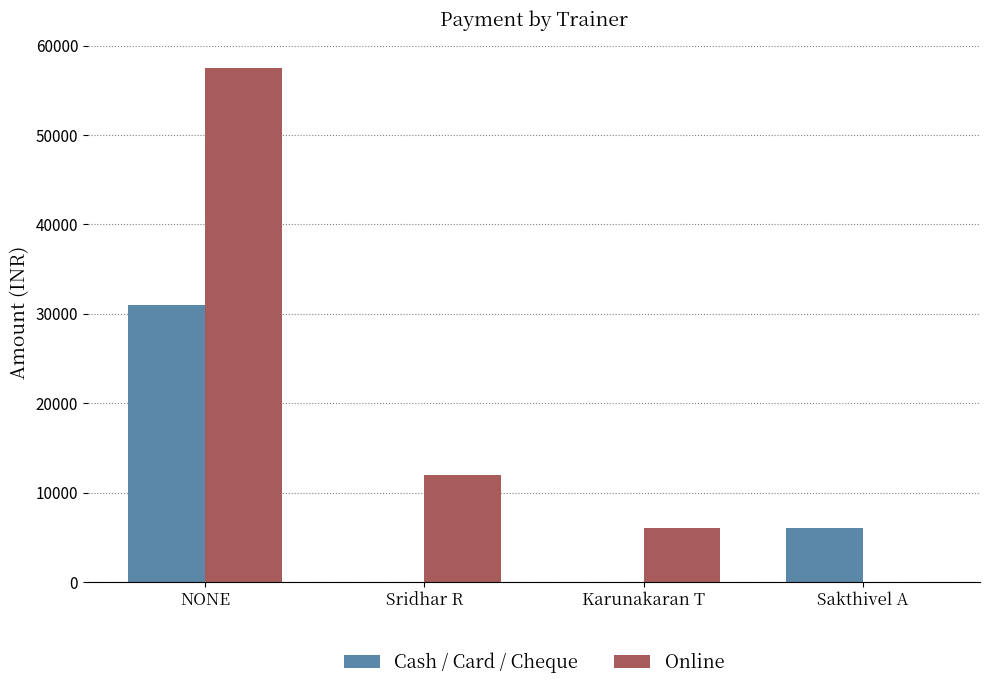

Which series changed the most between Sridhar R and Sakthivel A?

Online